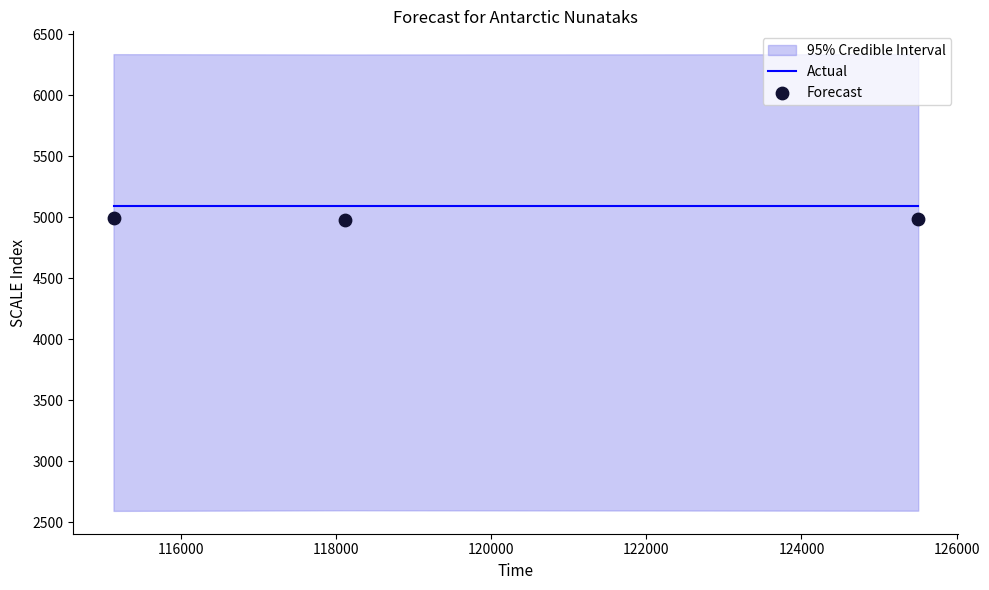

Which series contains the highest Y value?

Actual